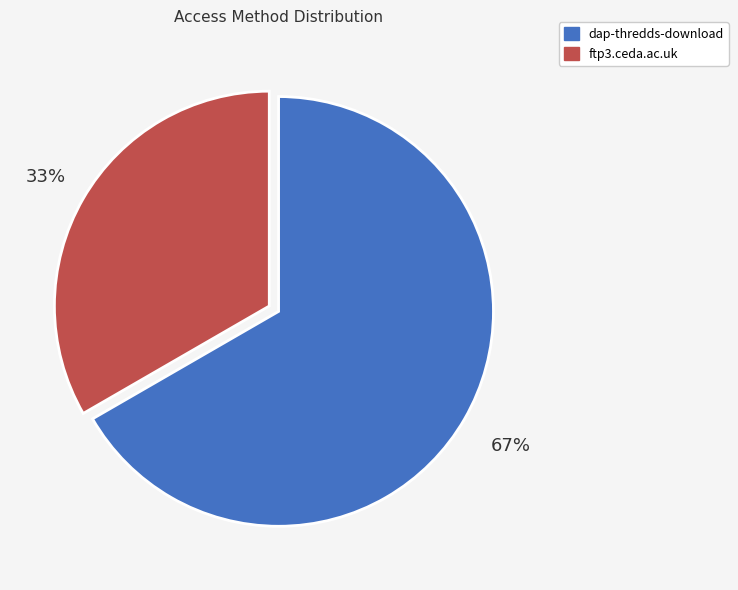

To the nearest percent, what percentage of the pie is ftp3.ceda.ac.uk?

33%